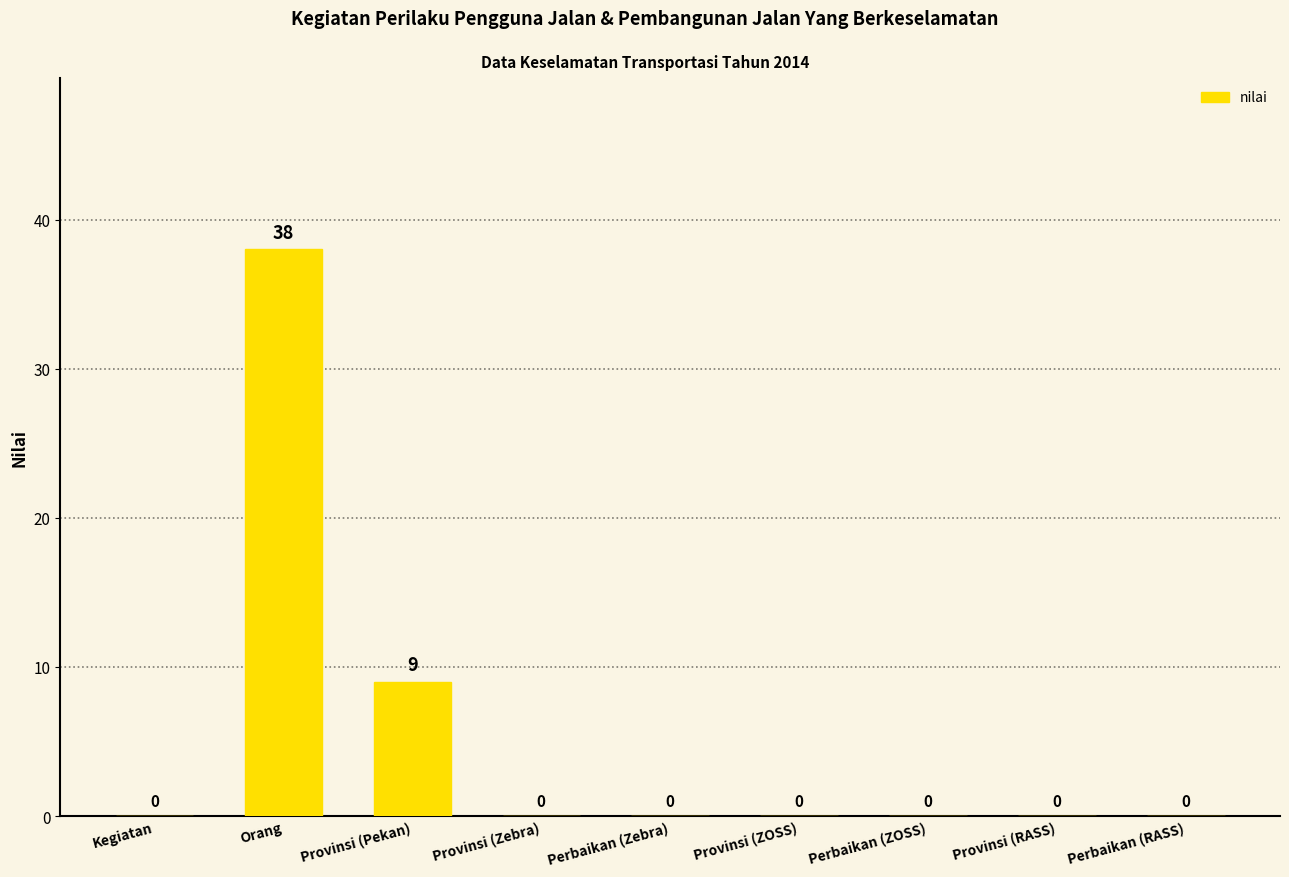

What is the change in value from Orang to Perbaikan (Zebra)?

-38